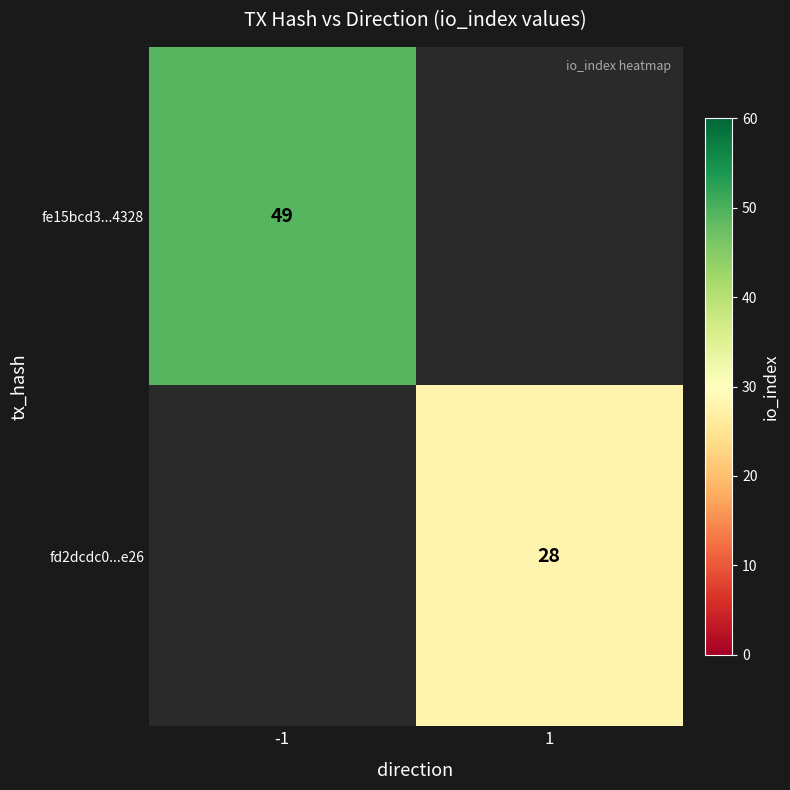

The value of fd2dcdc0...e26 at 1 is 10. True or false?

False